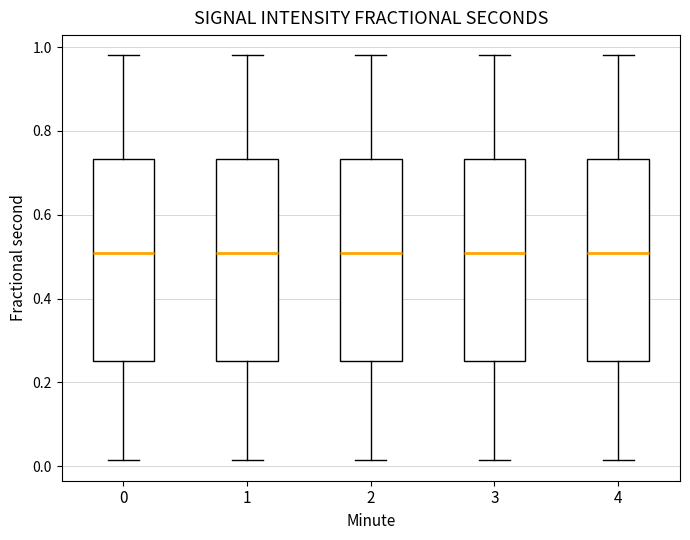

Reading left to right, transcribe this box plot: for each box, give where its median line is, the range the box spans, and where its two whiskers end, as read against the y-axis. The values are not printed on the chart, so give them approximately, as read against the axis.

0: median 0.50, box 0.26 to 0.74, whiskers 0.02 to 0.98
1: median 0.50, box 0.26 to 0.74, whiskers 0.02 to 0.98
2: median 0.50, box 0.26 to 0.74, whiskers 0.02 to 0.98
3: median 0.50, box 0.26 to 0.74, whiskers 0.02 to 0.98
4: median 0.50, box 0.26 to 0.74, whiskers 0.02 to 0.98